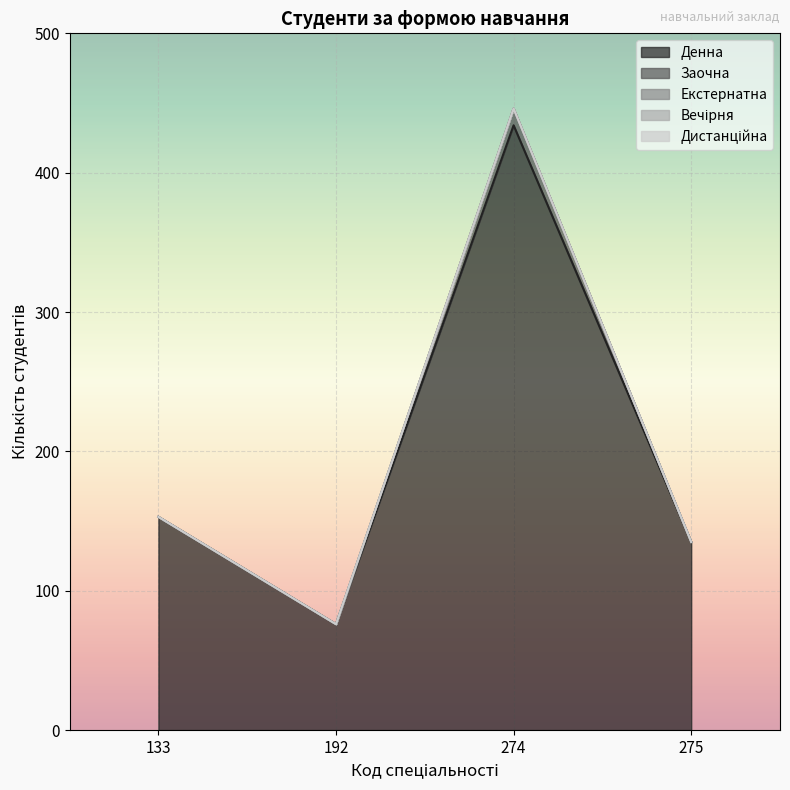

Reading left to right, what are all the values shown in this chart?

Денна: 133=153	192=76	274=434	275=135
Заочна: 133=0	192=0	274=12	275=0
Екстернатна: 133=0	192=0	274=0	275=0
Вечірня: 133=0	192=0	274=0	275=0
Дистанційна: 133=0	192=0	274=0	275=0